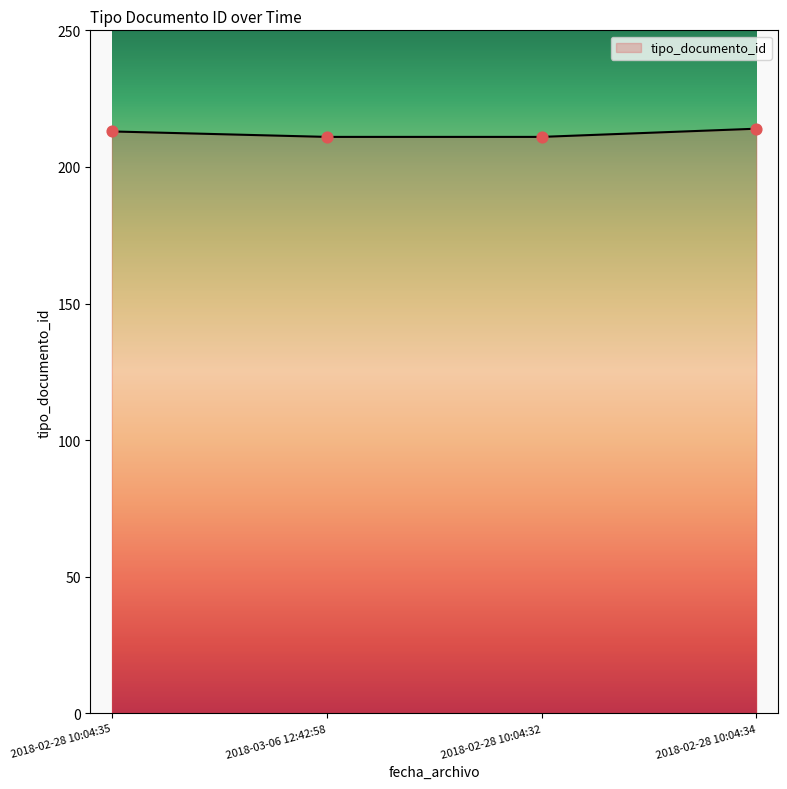

What is the ratio of the value at 2018-03-06 12:42:58 to the value at 2018-02-28 10:04:32?

1.0